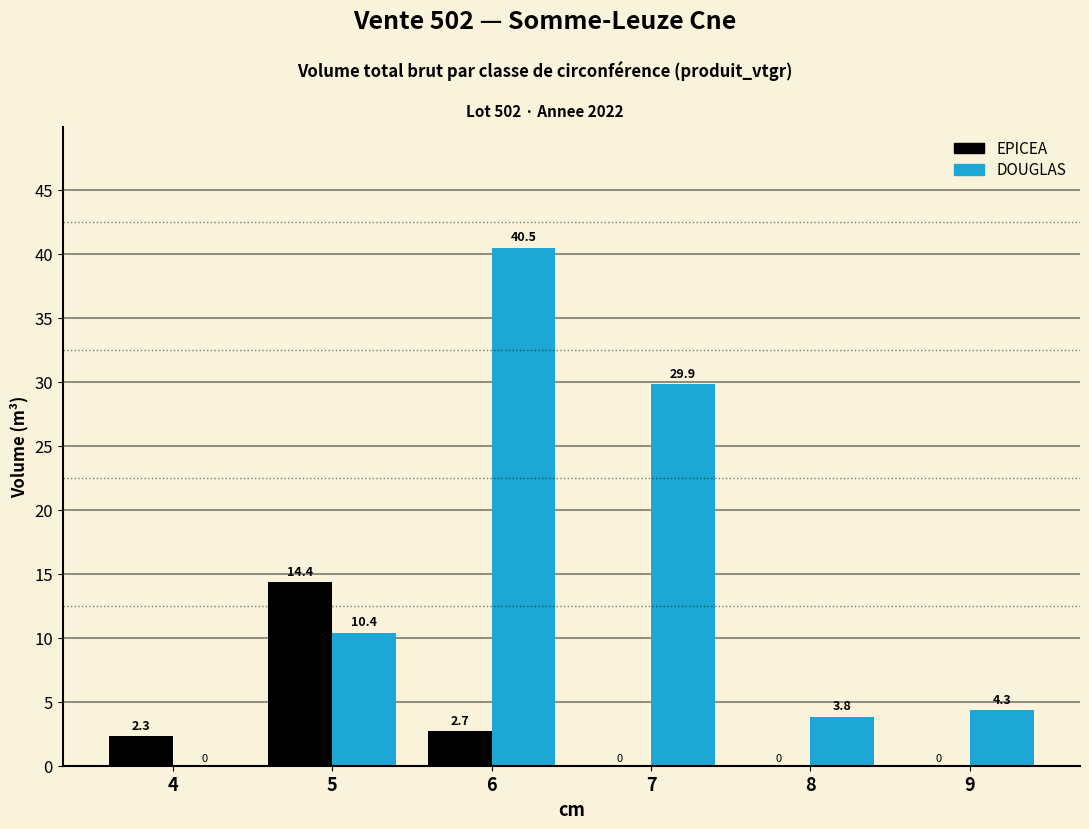

Which category has the highest value across all series?

6